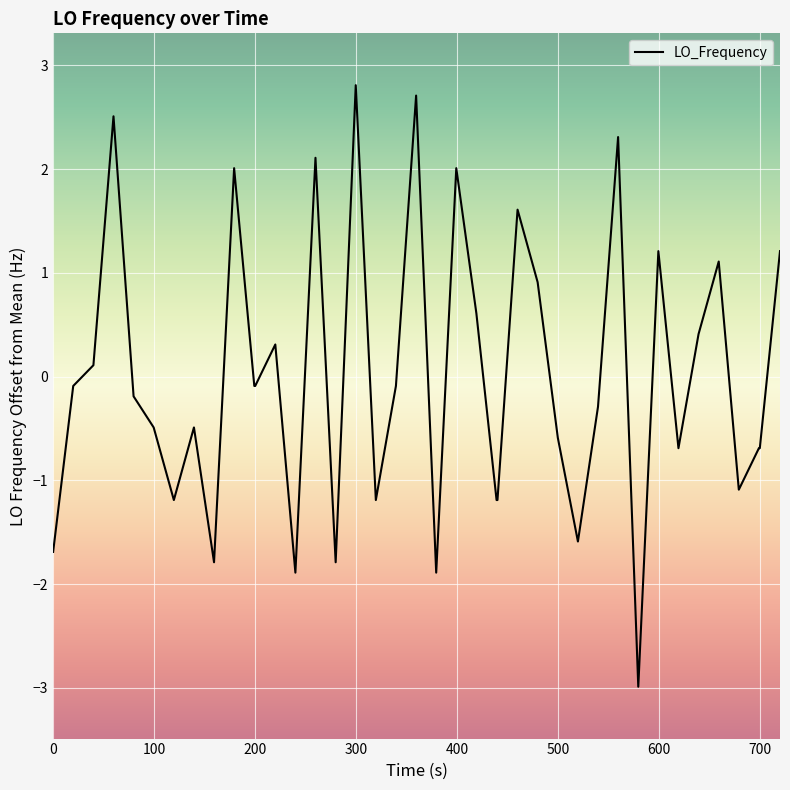

Reading right to left, list all the values displayed in this chart.

1.2	-0.7	-0.7	-1.1	1.1	0.4	-0.7	1.2	-3.0	2.3	-0.3	-1.6	-0.6	0.9	1.6	-1.2	-1.2	0.6	2.0	-1.9	2.7	-0.1	-1.2	2.8	-1.8	2.1	-1.9	0.3	-0.1	-0.1	2.0	-1.8	-0.5	-1.2	-0.5	-0.2	2.5	0.1	-0.1	-1.7